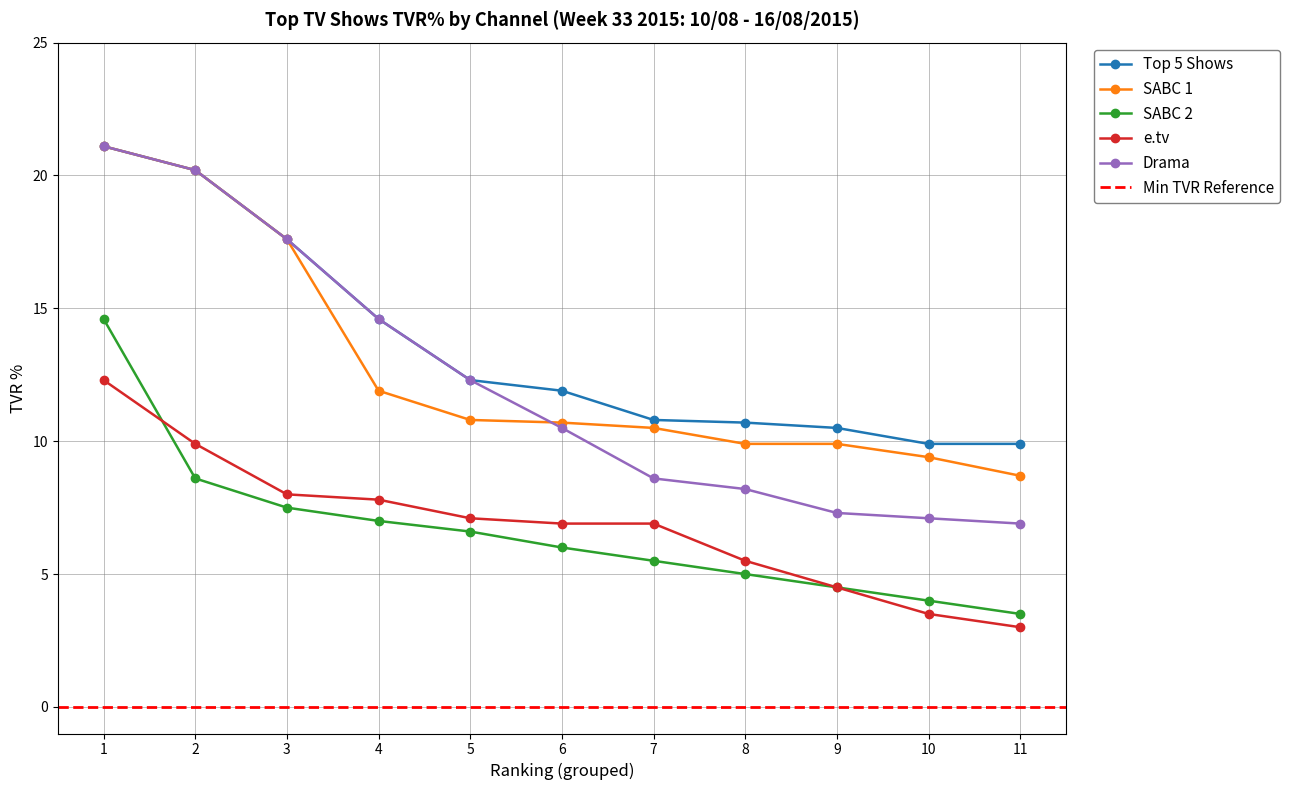

After their last crossing, which series has the higher values: e.tv or SABC 2?

e.tv